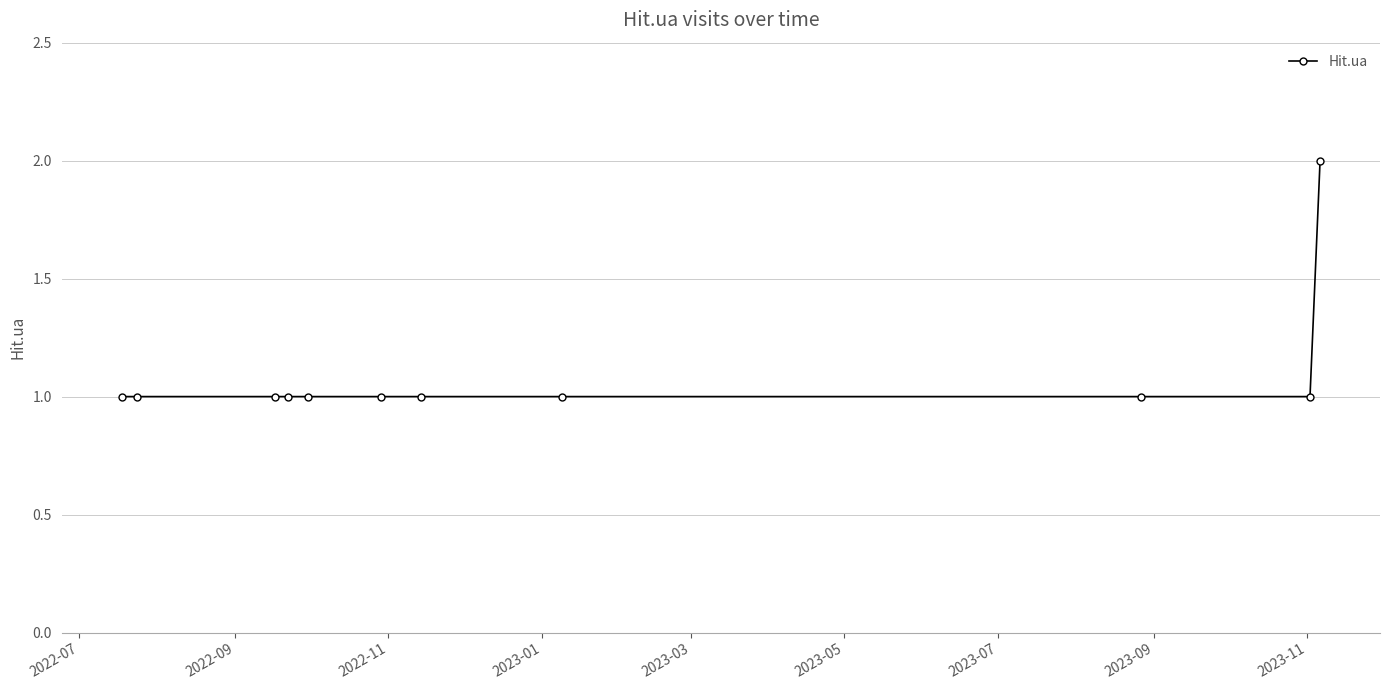

What is the sum of all values?

12